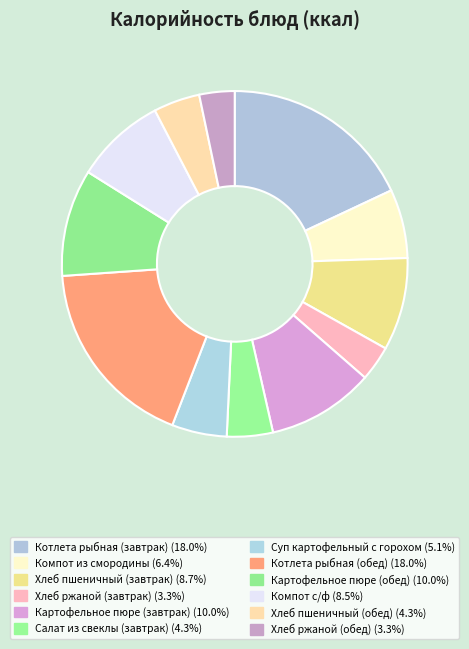

How many slices are in this pie chart?

12